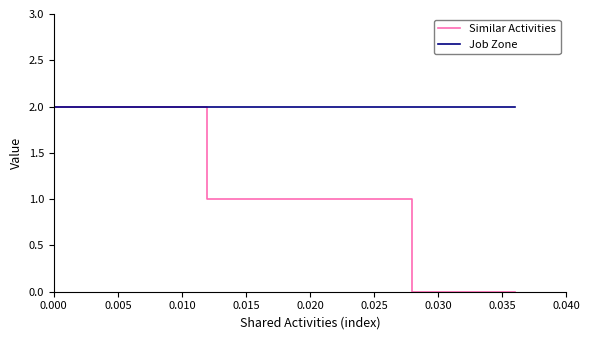

Which series has the largest total across all categories?

Job Zone